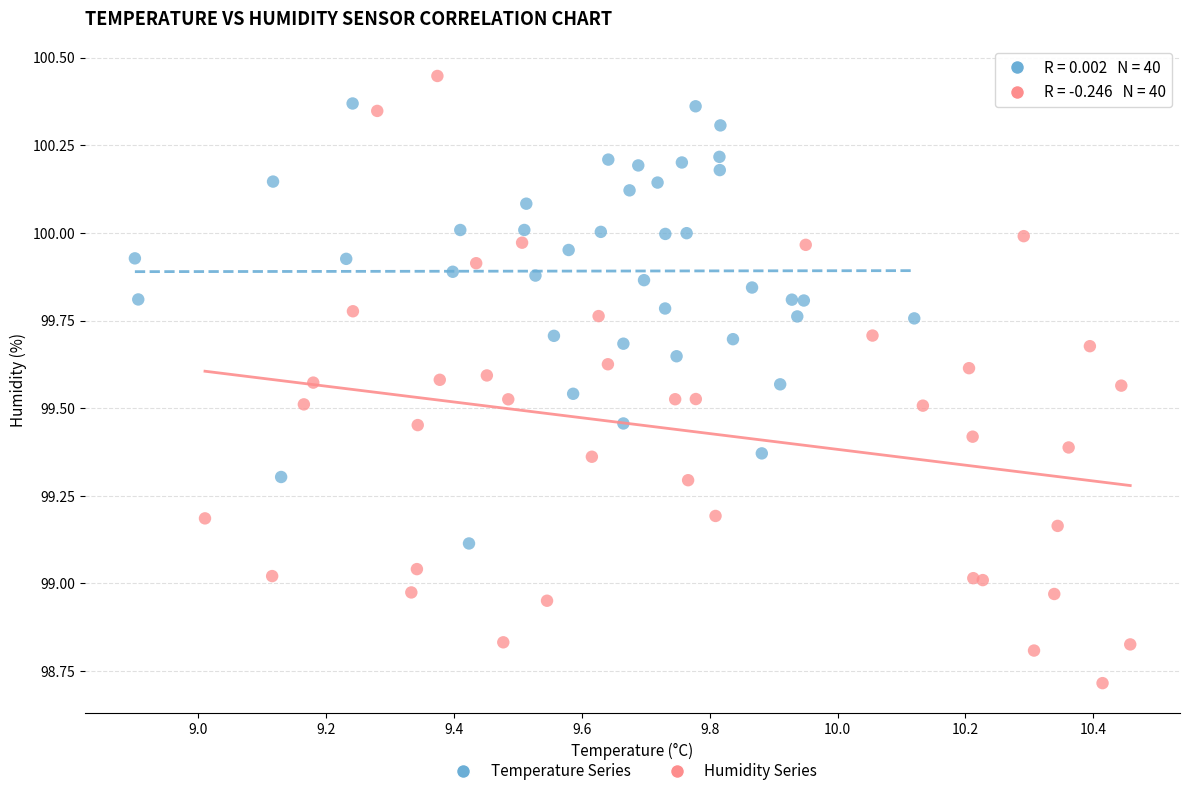

Which series contains the lowest Y value?

Humidity Series